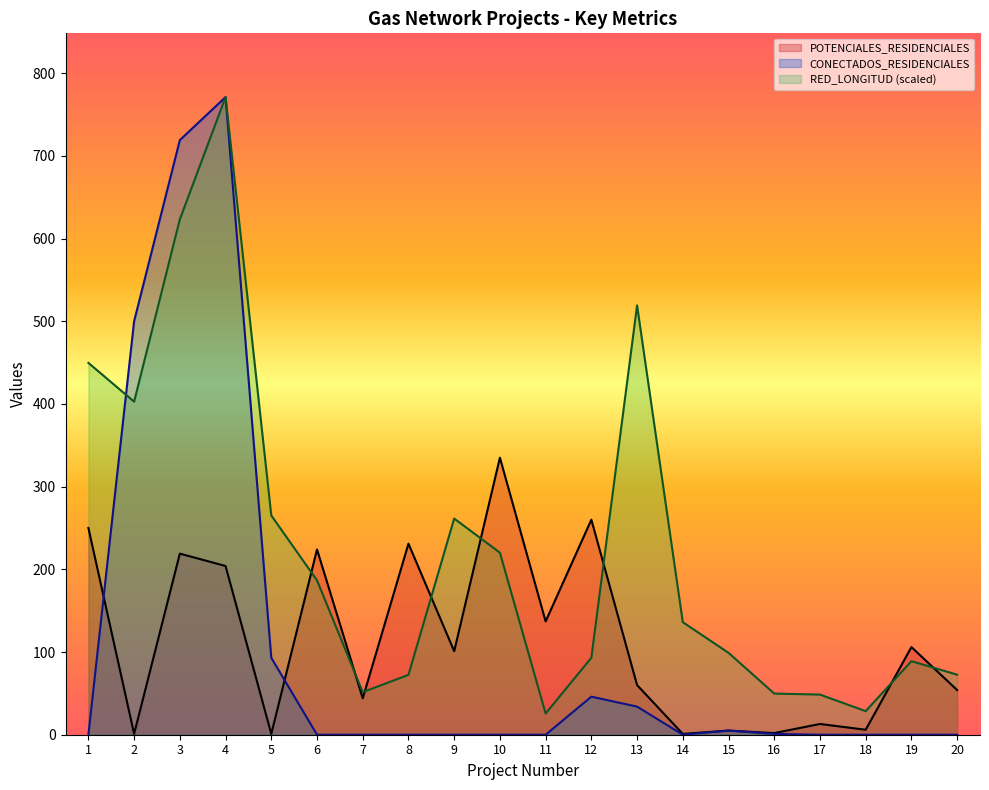

At which category does CONECTADOS_RESIDENCIALES reach its first local valley?

14